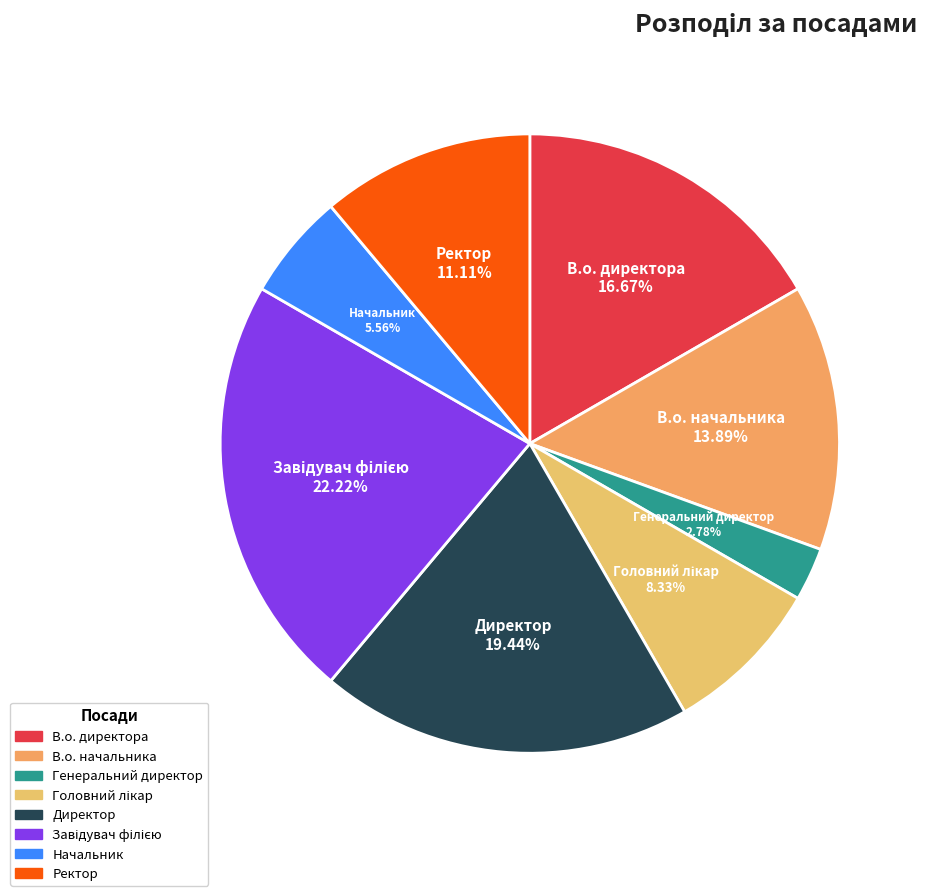

To the nearest percent, what is the difference between the largest and smallest slice percentages?

19%